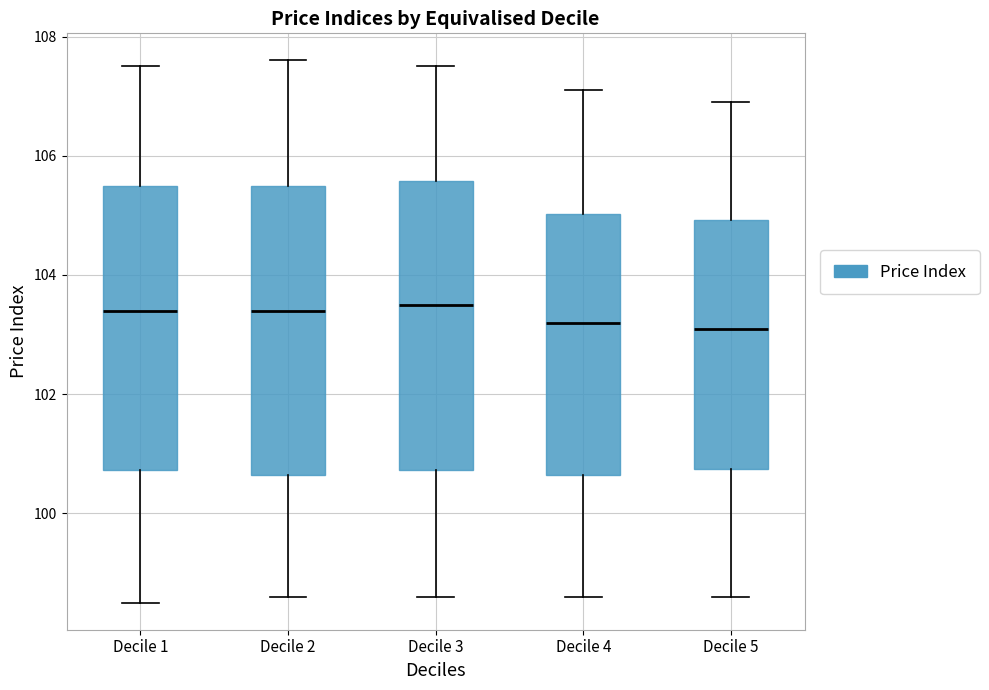

Where does the median line of the box for Decile 1 sit on the y-axis? The values are not printed on the chart, so give them approximately, as read against the axis.

103.4